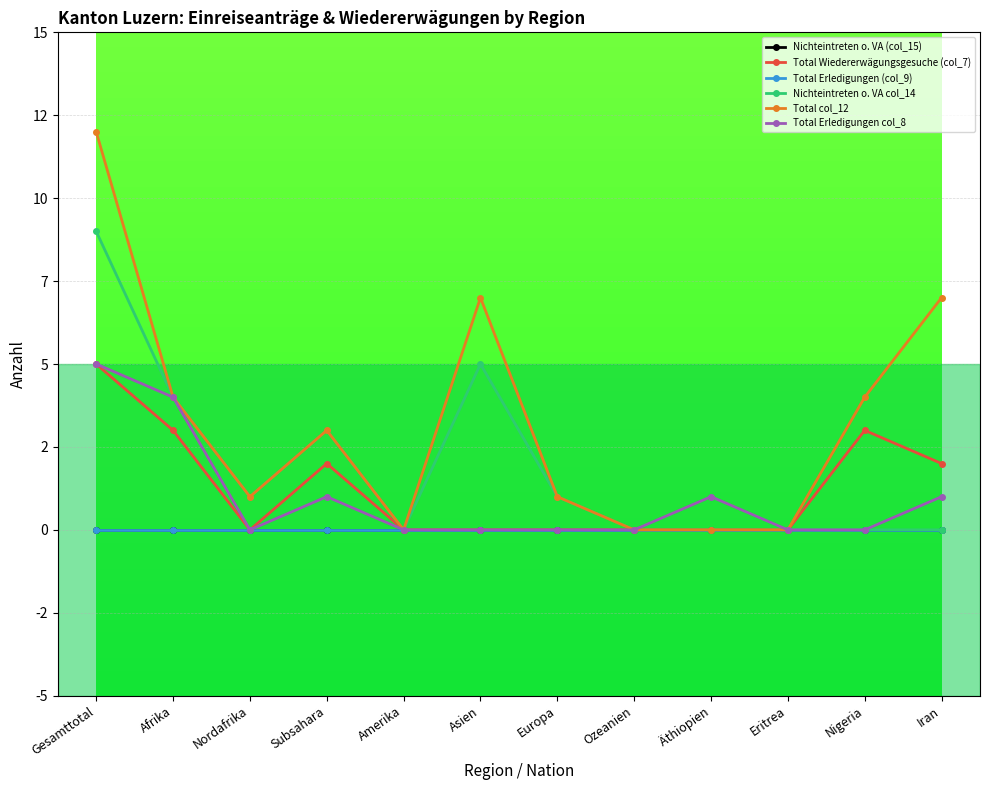

Does the chart have visible grid lines?

Yes